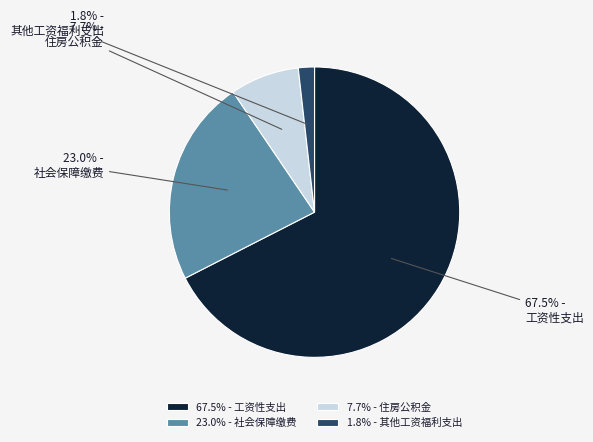

How many slices are in this pie chart?

4